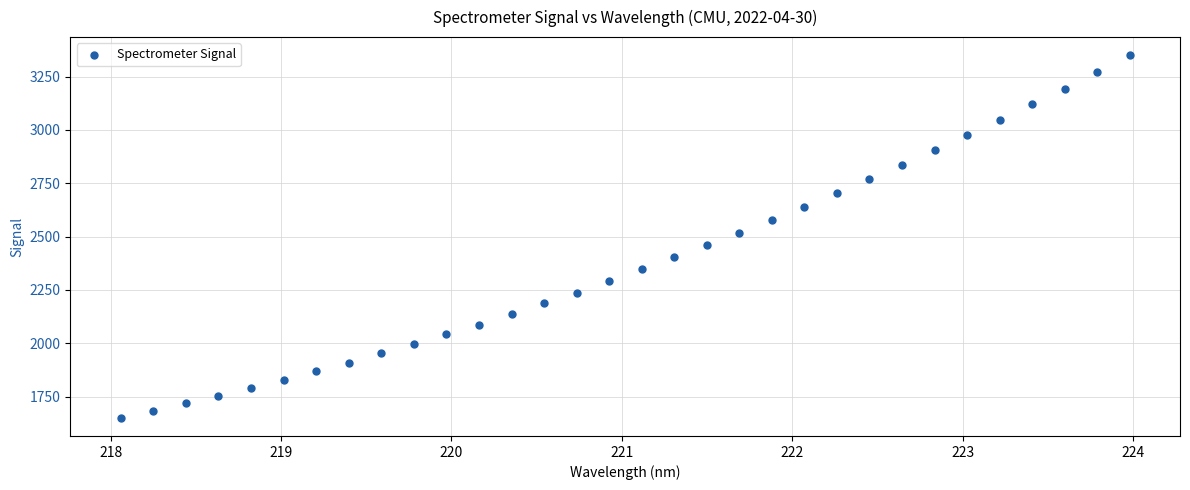

What is the range of Y values (max minus min)?

1699.7